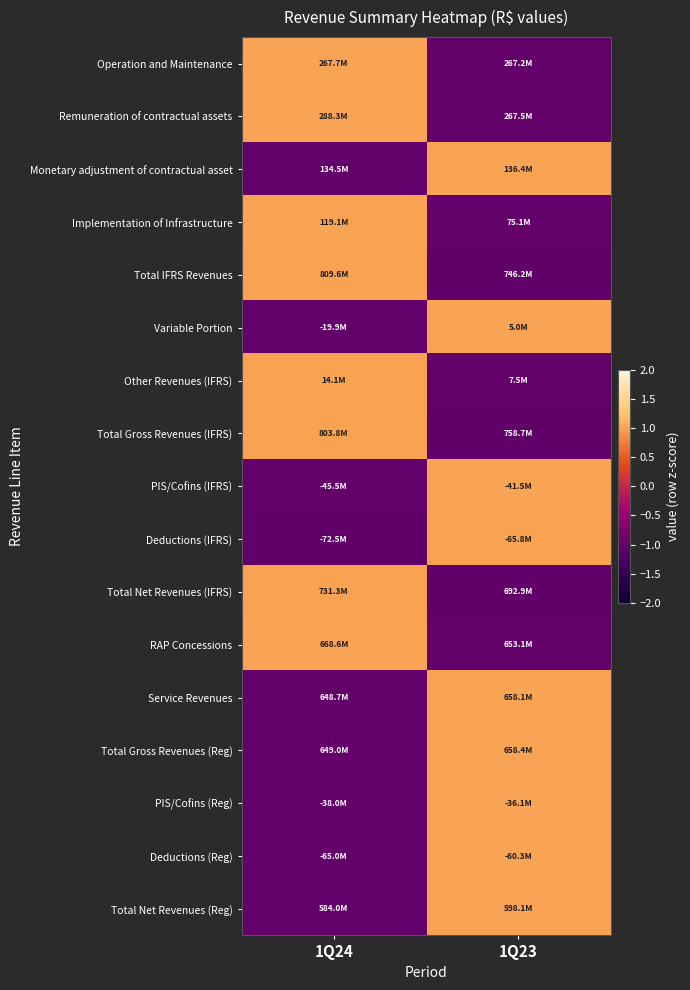

How many distinct data groups are displayed?

17